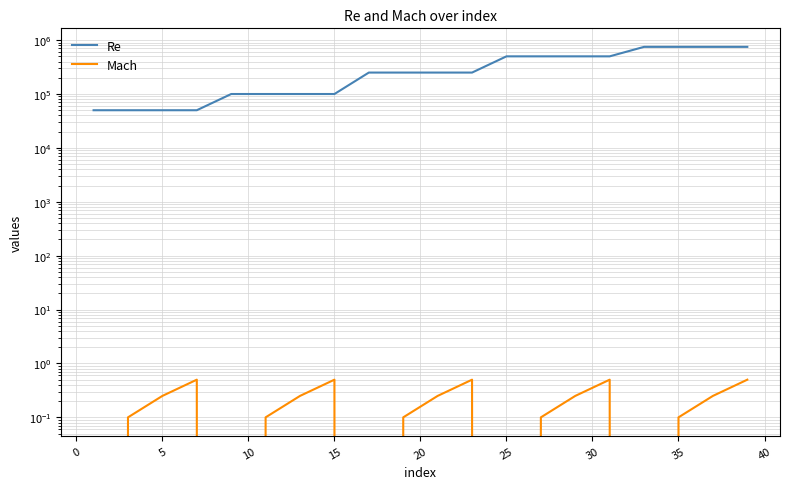

True or false: Re has a value of 73106.3 at 10.

False